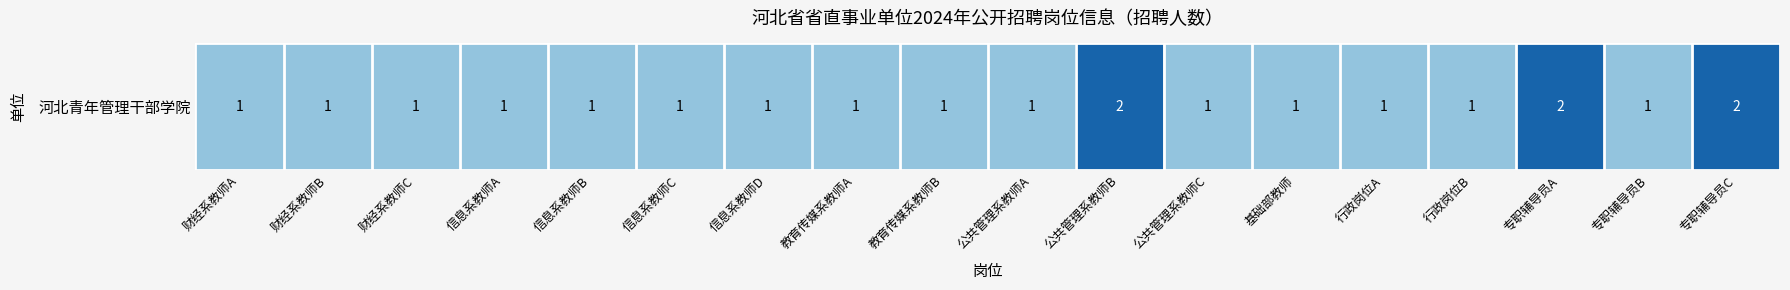

Is it true that the value at 信息系教师D is 1?

True